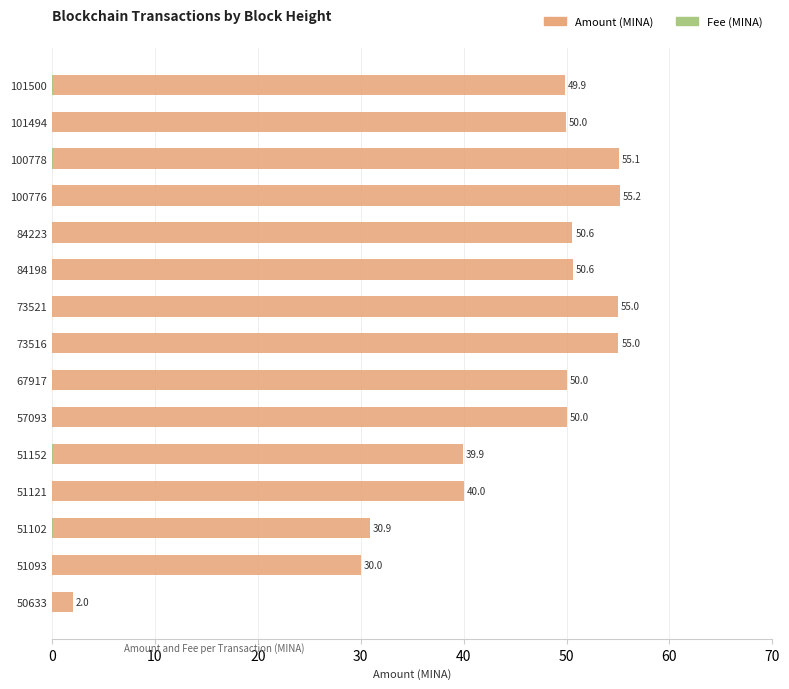

Is it true that Amount equals 34.6 at 73521?

False